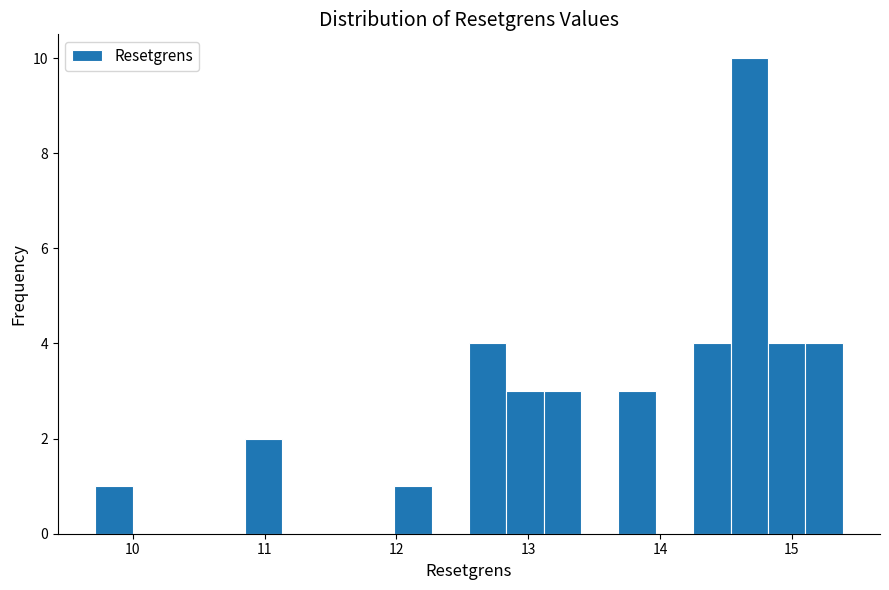

Around what value on the x-axis is the tallest bar? Give the approximate position of its centre, as read against the axis.

14.7